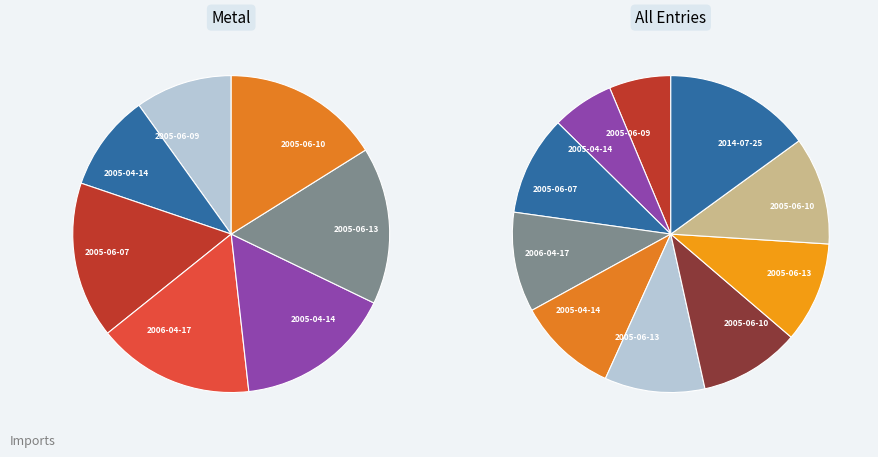

Is it true that 2014-07-25 is 25% of the pie?

False